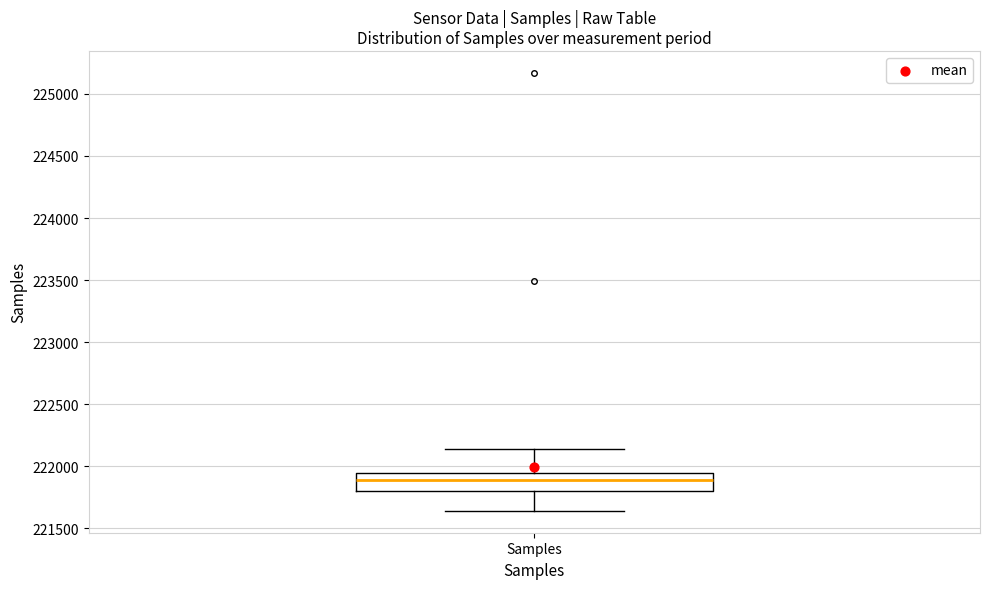

Read this box plot against the y-axis: the position of the median line, the range covered by the box, and the ends of both whiskers. The values are not printed on the chart, so give them approximately, as read against the axis.

median 221900, box 221800 to 221950, whiskers 221650 to 222150